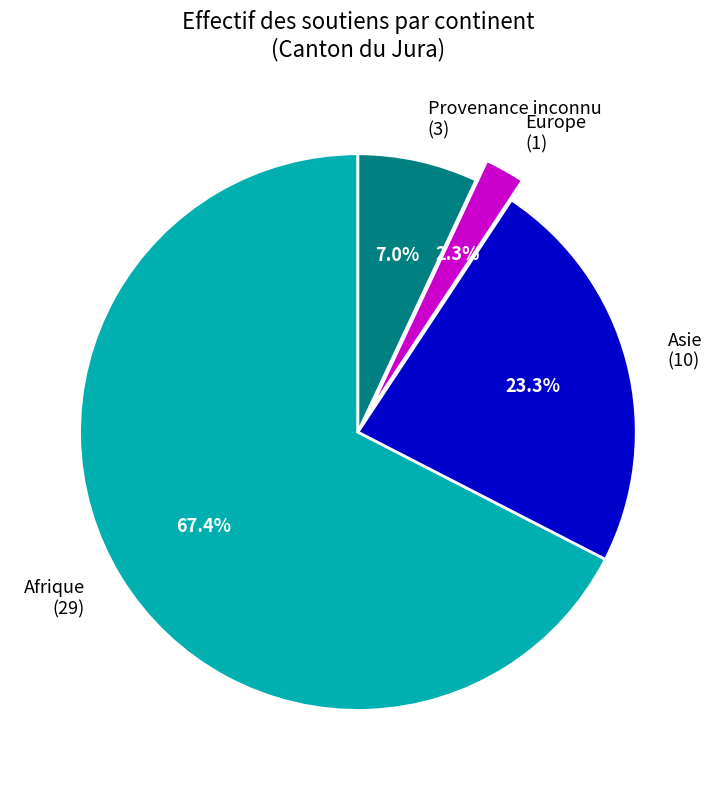

To the nearest percent, what is the difference between the largest and smallest slice percentages?

65%